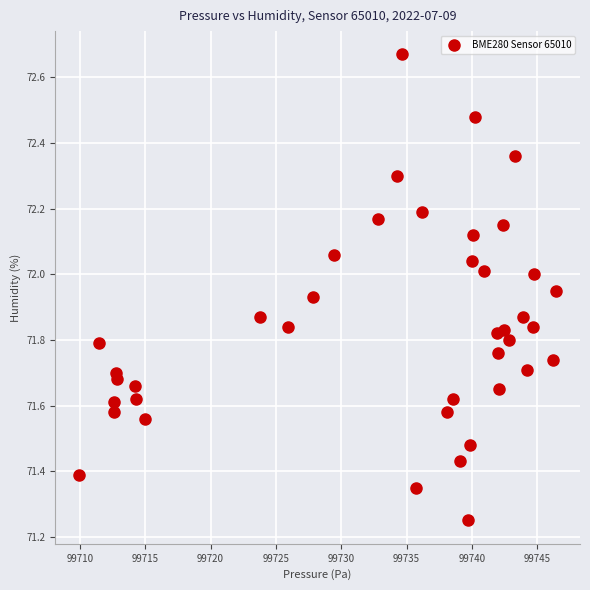

What is the range of Y values (max minus min)?

1.4